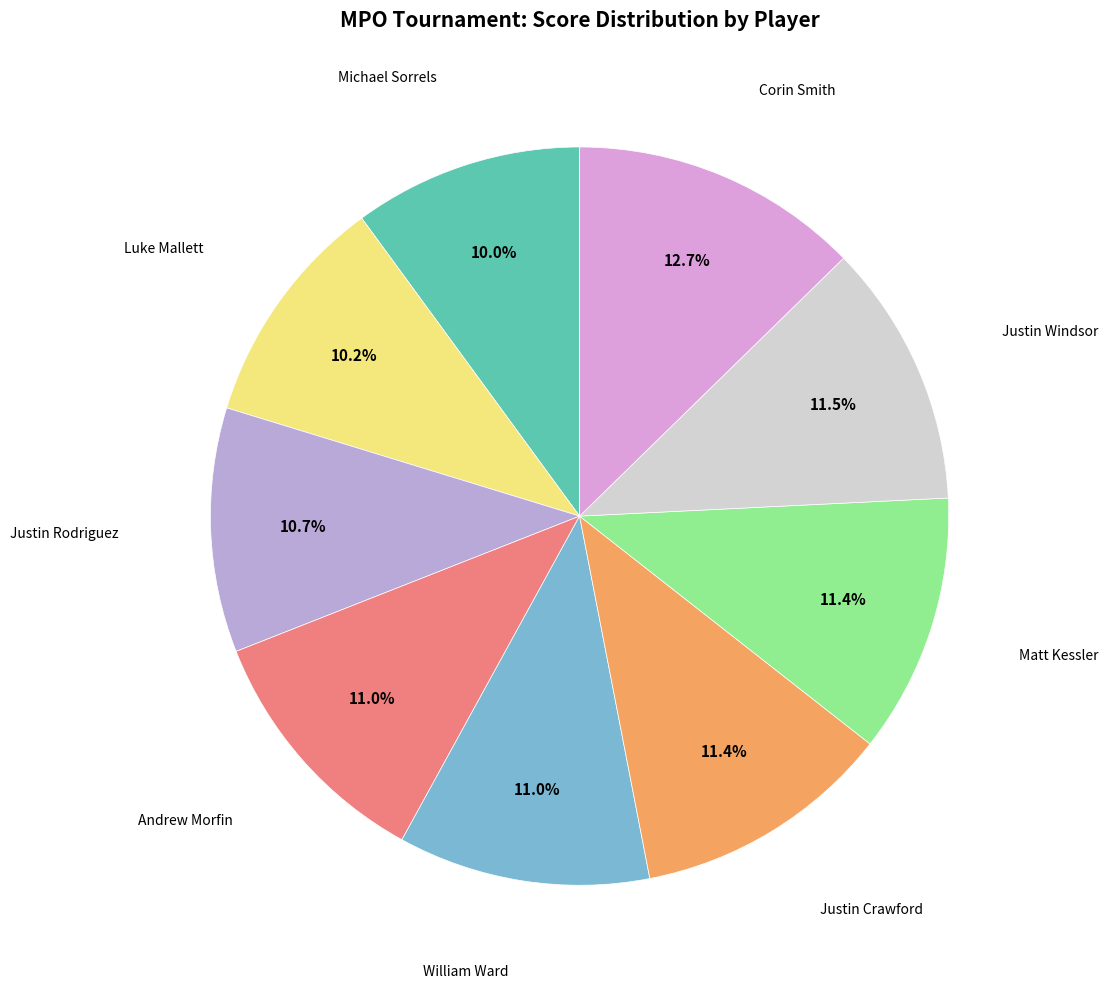

What is the smallest slice in the pie chart?

Michael Sorrels